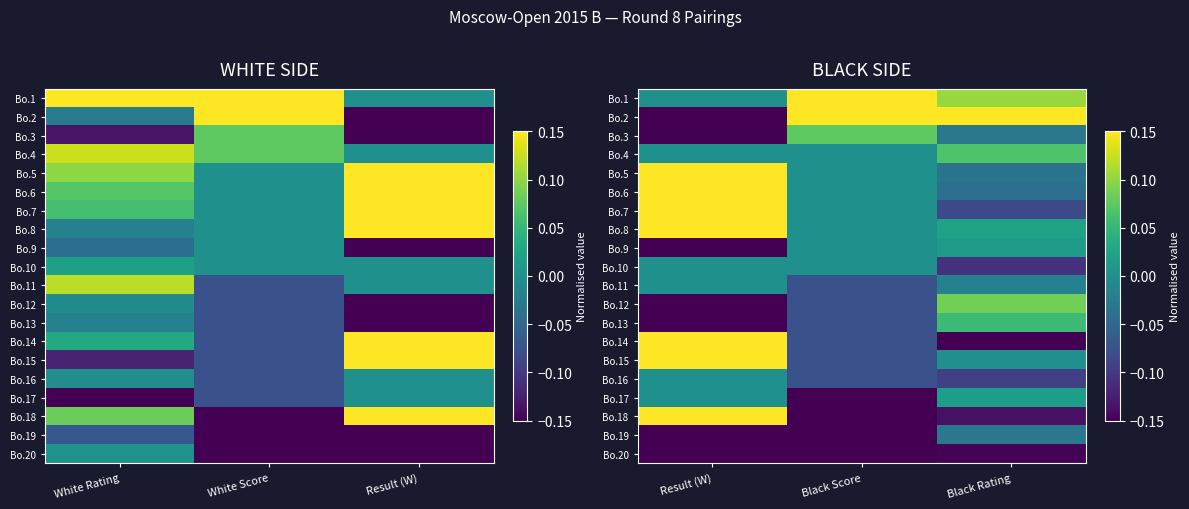

What is the minimum value shown in the chart?

-0.1